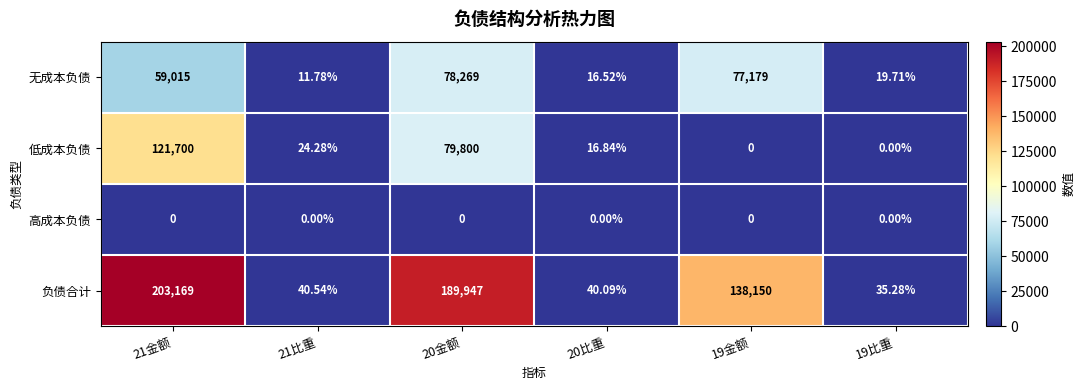

Is the value of 无成本负债 at 20比重 greater than the value of 高成本负债 at 21金额?

Yes